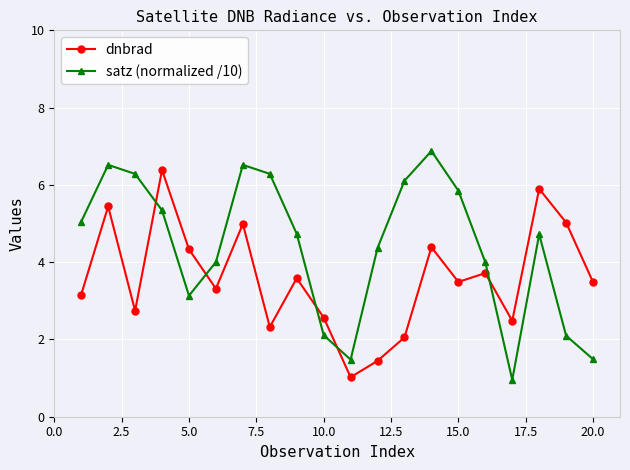

Which series has the largest range (max minus min)?

satz (normalized /10)